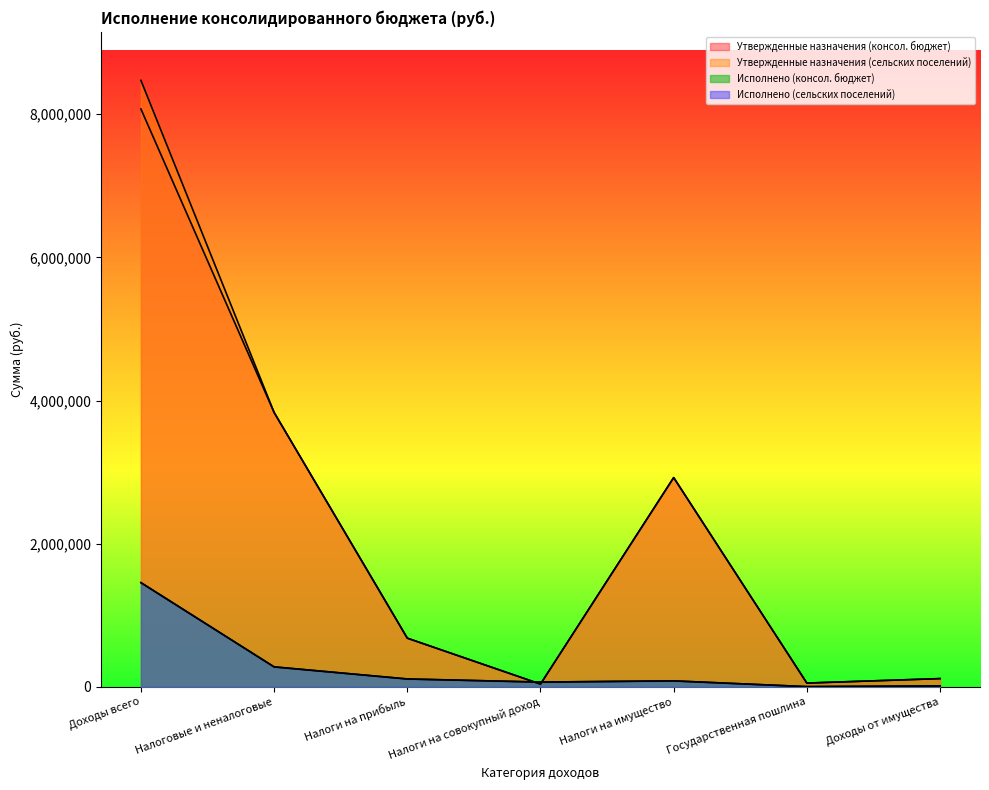

Which series changed the most between Доходы всего and Налоги на прибыль?

Утвержденные назначения (сельских поселений)